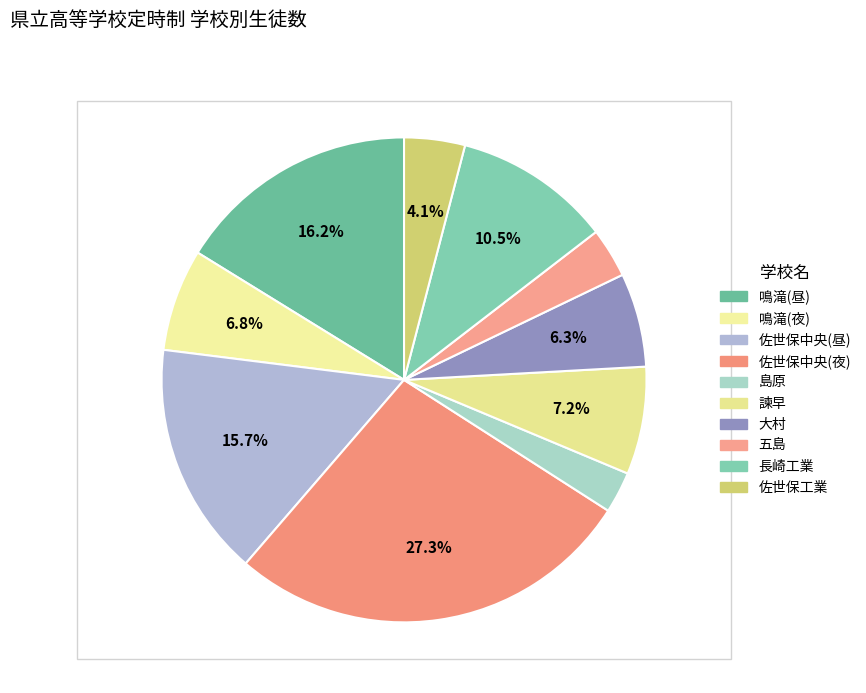

Is 大村 the majority of the pie?

No